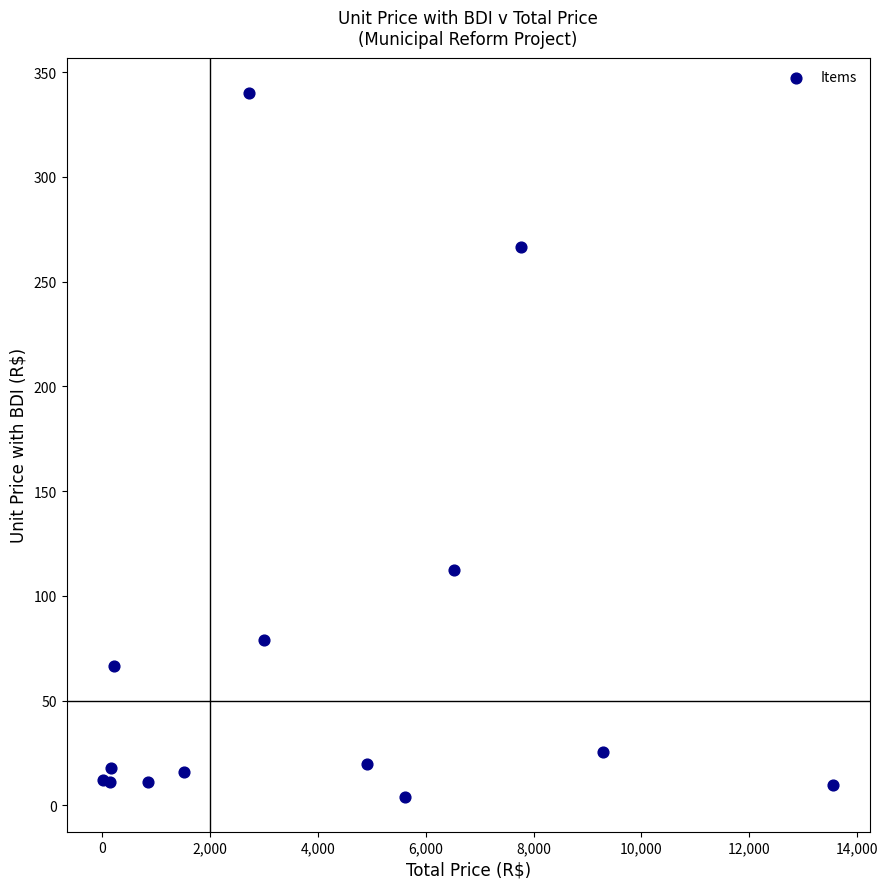

What Y value in the scatter plot is closest to 172?

112.4